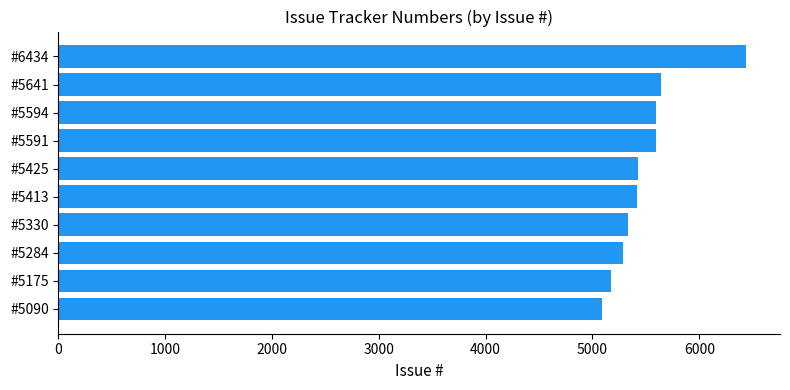

Between #5284 and #5641, which is larger?

#5641